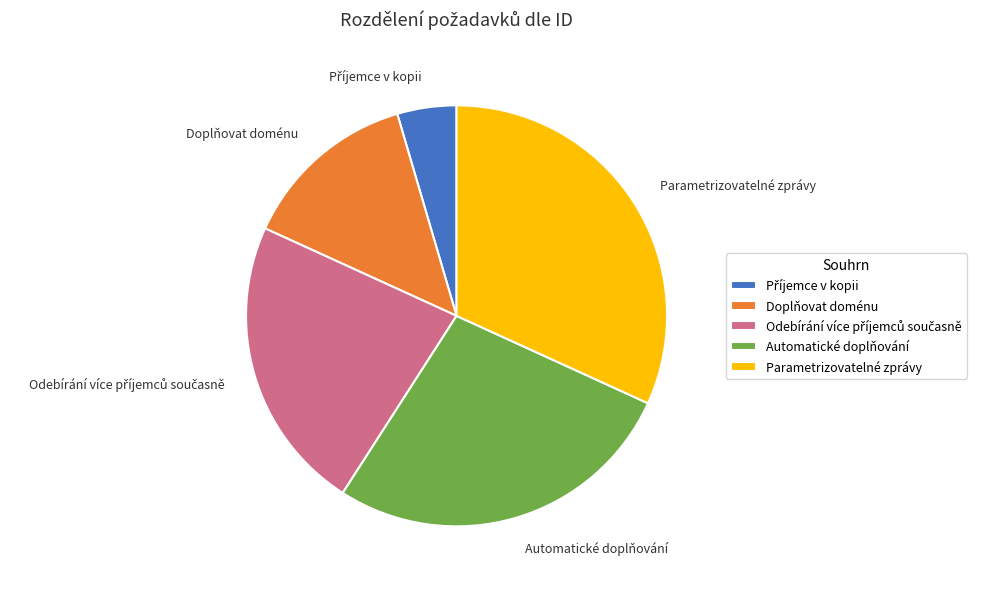

Between Automatické doplňování and Parametrizovatelné zprávy, which is larger?

Parametrizovatelné zprávy